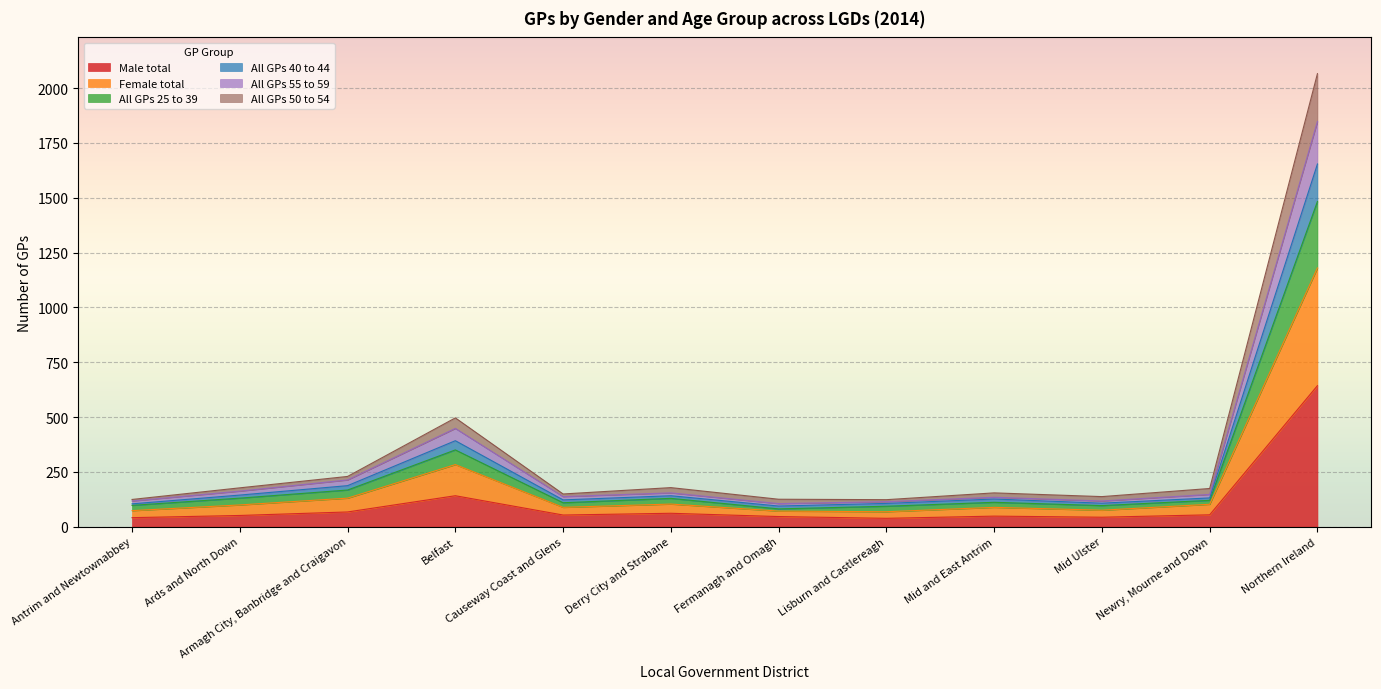

Rank the categories by Male total value from highest to lowest.

Northern Ireland, Belfast, Armagh City, Banbridge and Craigavon, Derry City and Strabane, Newry, Mourne and Down, Causeway Coast and Glens, Ards and North Down, Mid and East Antrim, Fermanagh and Omagh, Mid Ulster, Antrim and Newtownabbey, Lisburn and Castlereagh